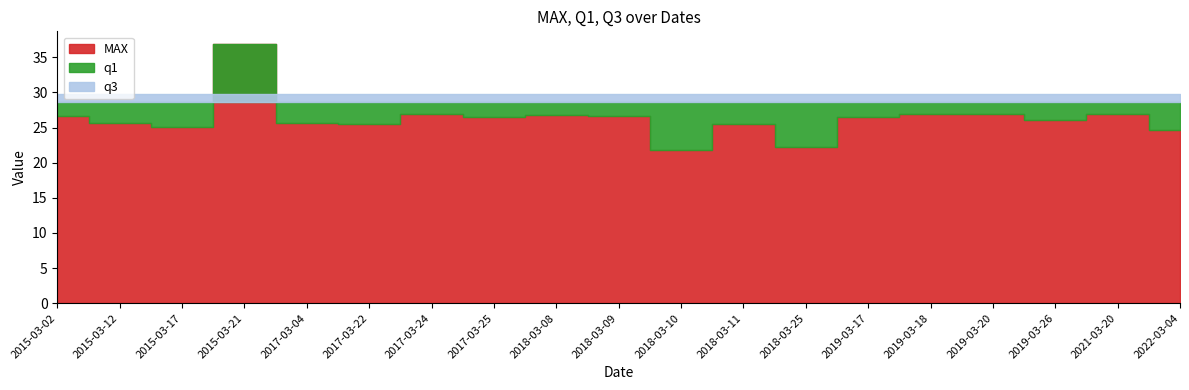

What is the difference between the MAX values at 2017-03-24 and 2019-03-18?

0.1